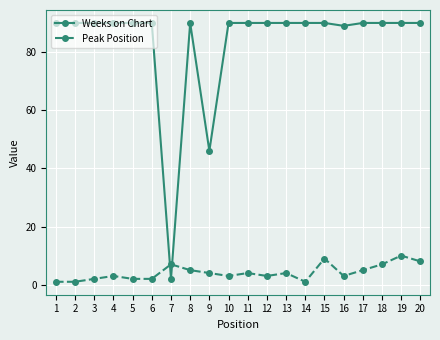

What are all the series names shown in the legend?

Weeks on Chart, Peak Position